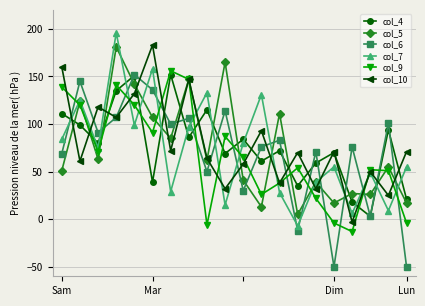

What is the maximum value shown in the chart?

196